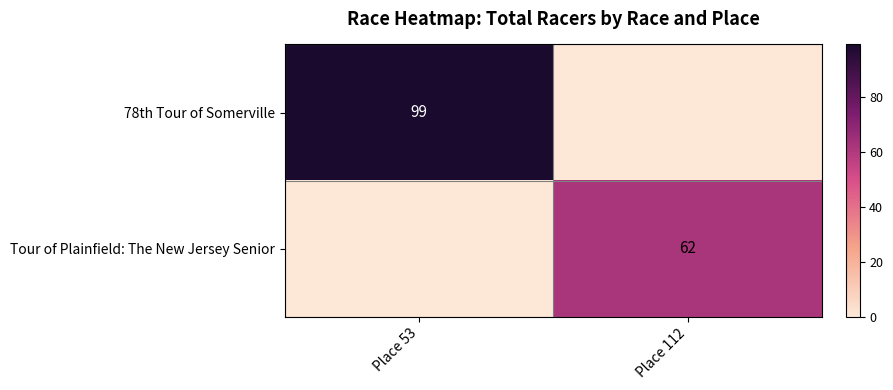

Is it true that Tour of Plainfield: The New Jersey Senior equals 62 at Place 112?

True